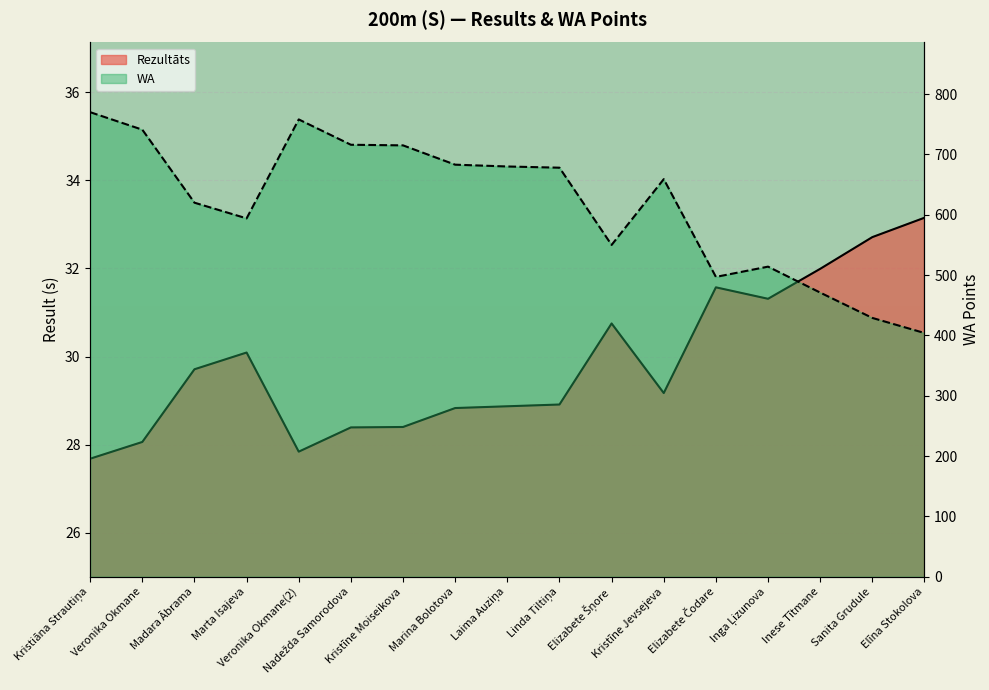

Reading left to right, extract all data points from this chart.

Rezultāts: Kristiāna Strautiņa=27.7	Veronika Okmane=28.1	Madara Ābrama=29.7	Marta Isajeva=30.1	Veronika Okmane(2)=27.8	Nadežda Samorodova=28.4	Kristīne Moiseikova=28.4	Marina Bolotova=28.8	Laima Auziņa=28.9	Linda Tiltiņa=28.9	Elizabete Šņore=30.8	Kristīne Jevsejeva=29.2	Elizabete Čodare=31.6	Inga Ļizunova=31.3	Inese Tītmane=32.0	Sanita Grudule=32.7	Elīna Stokolova=33.1
WA: Kristiāna Strautiņa=770.0	Veronika Okmane=741.0	Madara Ābrama=620.0	Marta Isajeva=594.0	Veronika Okmane(2)=758.0	Nadežda Samorodova=716.0	Kristīne Moiseikova=715.0	Marina Bolotova=683.0	Laima Auziņa=680.0	Linda Tiltiņa=678.0	Elizabete Šņore=550.0	Kristīne Jevsejeva=659.0	Elizabete Čodare=497.0	Inga Ļizunova=514.0	Inese Tītmane=471.0	Sanita Grudule=429.0	Elīna Stokolova=404.0